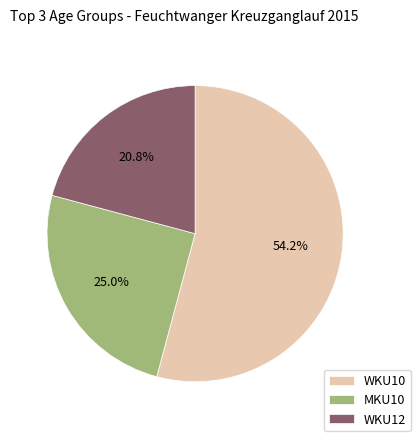

Is MKU10 the majority of the pie?

No